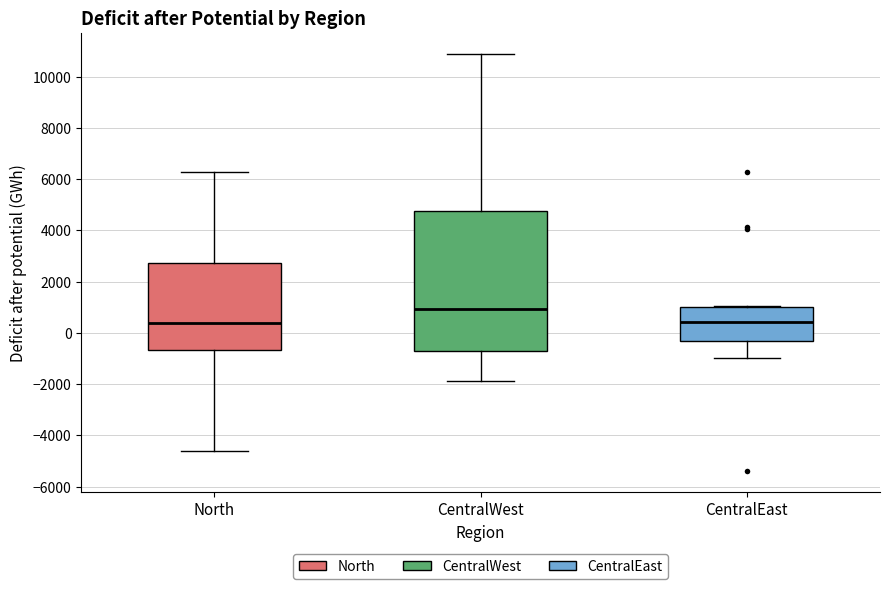

Reading left to right, transcribe this box plot: for each box, give where its median line is, the range the box spans, and where its two whiskers end, as read against the y-axis. The values are not printed on the chart, so give them approximately, as read against the axis.

North: median 400, box -600 to 2800, whiskers -4600 to 6200
CentralWest: median 1000, box -800 to 4800, whiskers -1800 to 10800
CentralEast: median 400, box -400 to 1000, whiskers -1000 to 1000